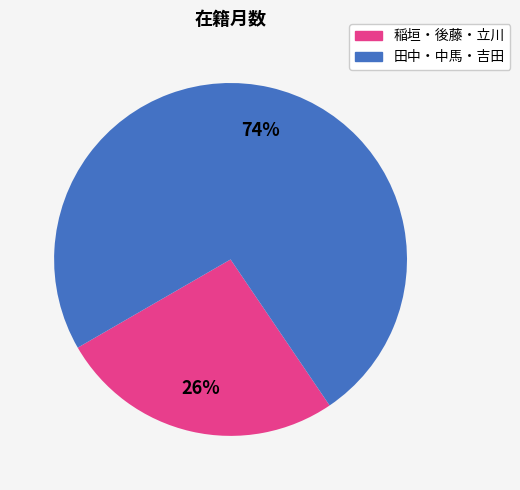

To the nearest percent, what is the difference between the largest and smallest slice percentages?

48%